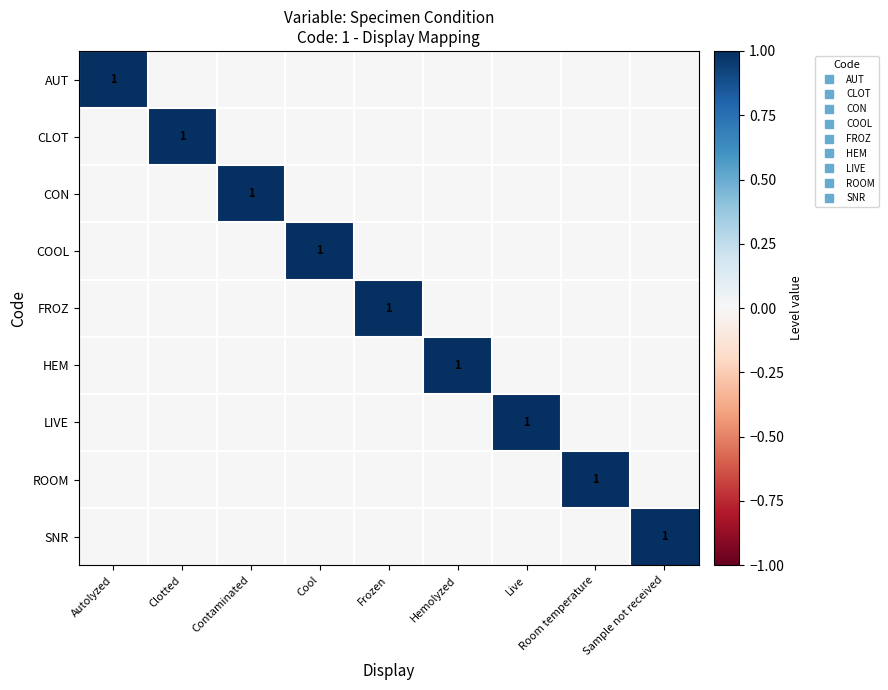

What is the difference between the FROZ values at Frozen and Live?

1